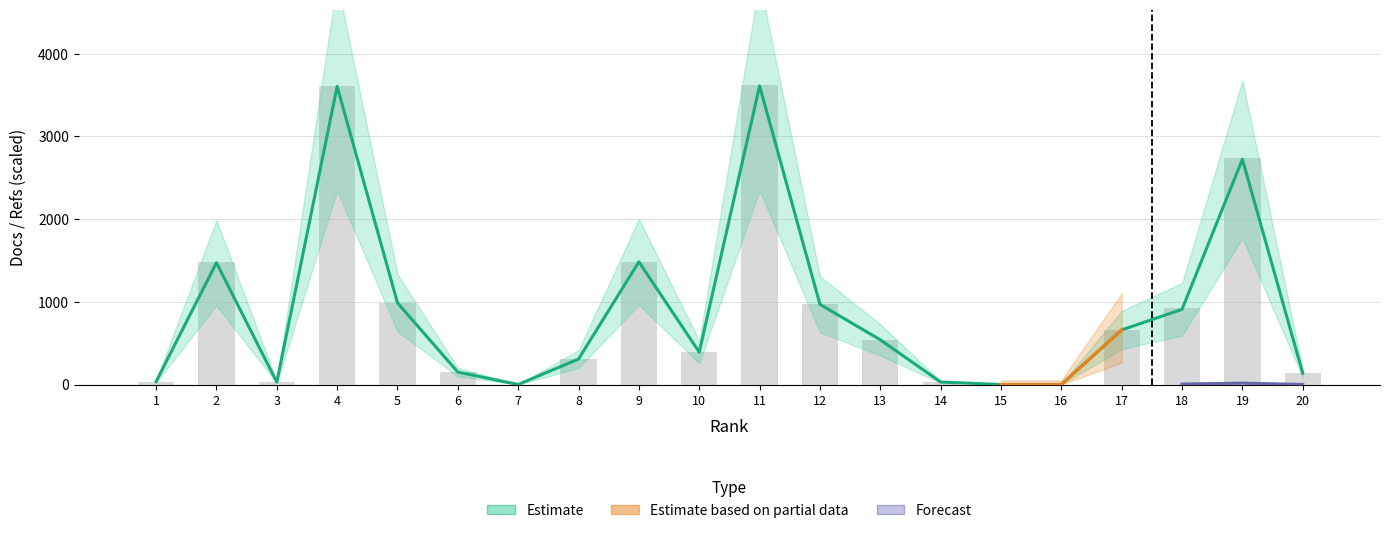

At which label does Citable Docs. (3years) reach its peak?

11